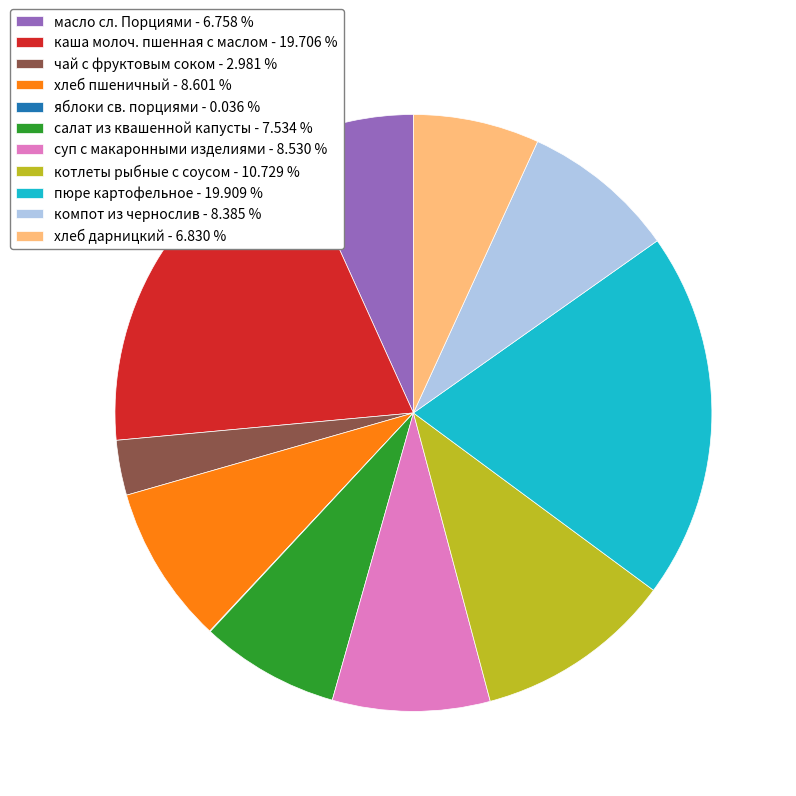

Is there any slice that represents more than half of the pie?

No